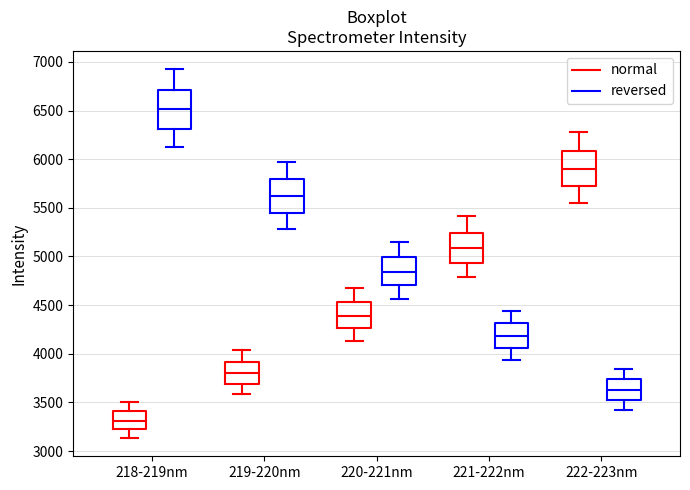

Where does the lower whisker of the box for 219-220nm (reversed) end on the y-axis? The values are not printed on the chart, so give them approximately, as read against the axis.

5300